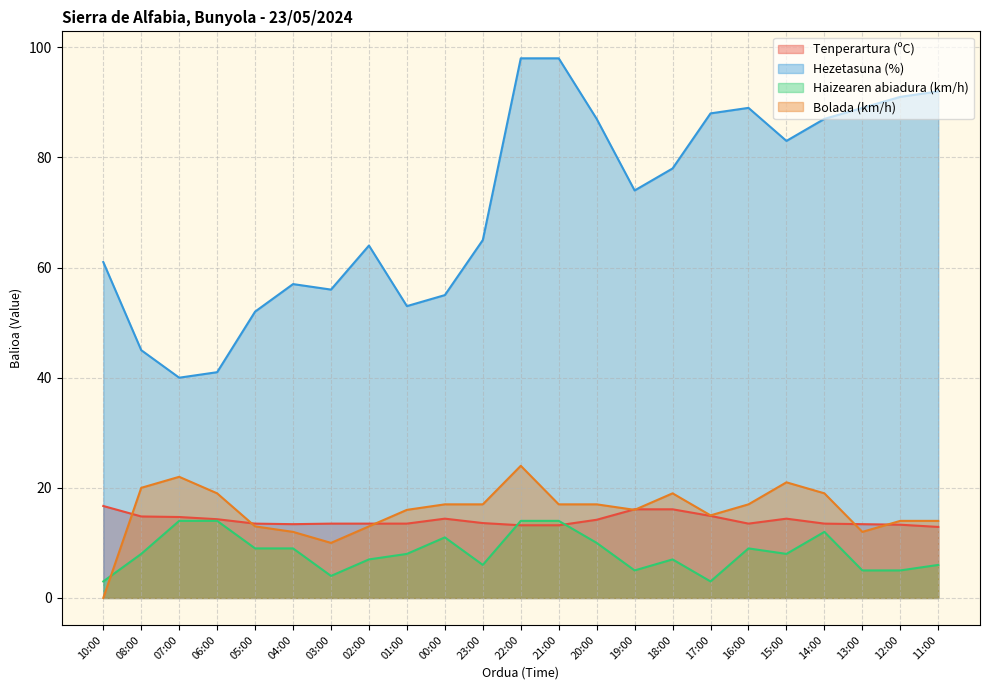

What is the difference between the maximum and second lowest values in the Haizearen abiadura (km/h) series?

11.0